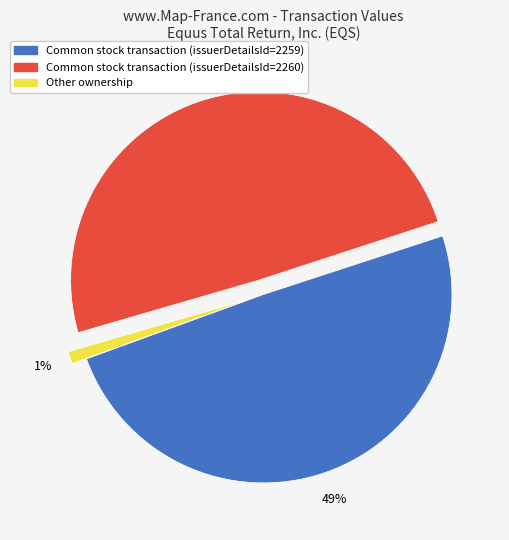

How many segments does this pie chart have?

3